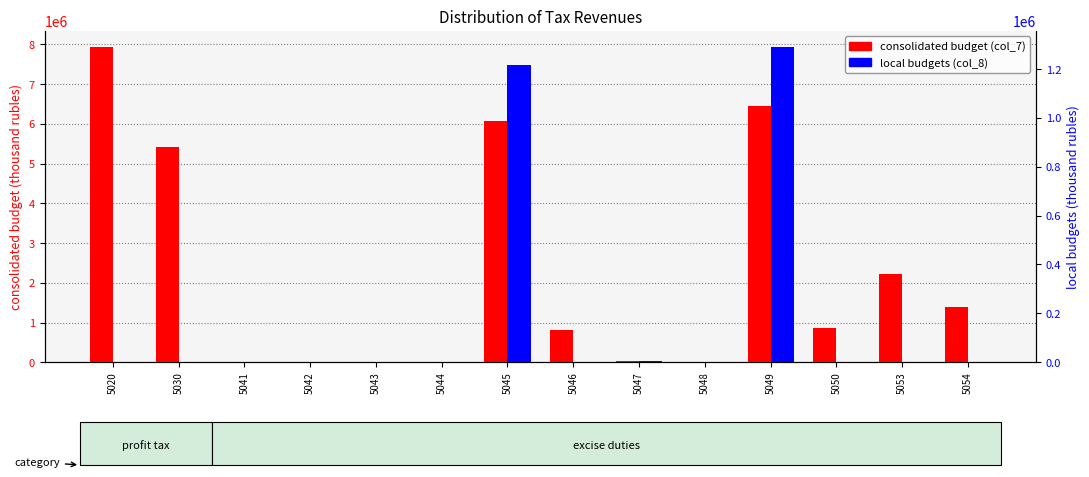

What is the highest value of the local budgets (col_8) series?

1291660